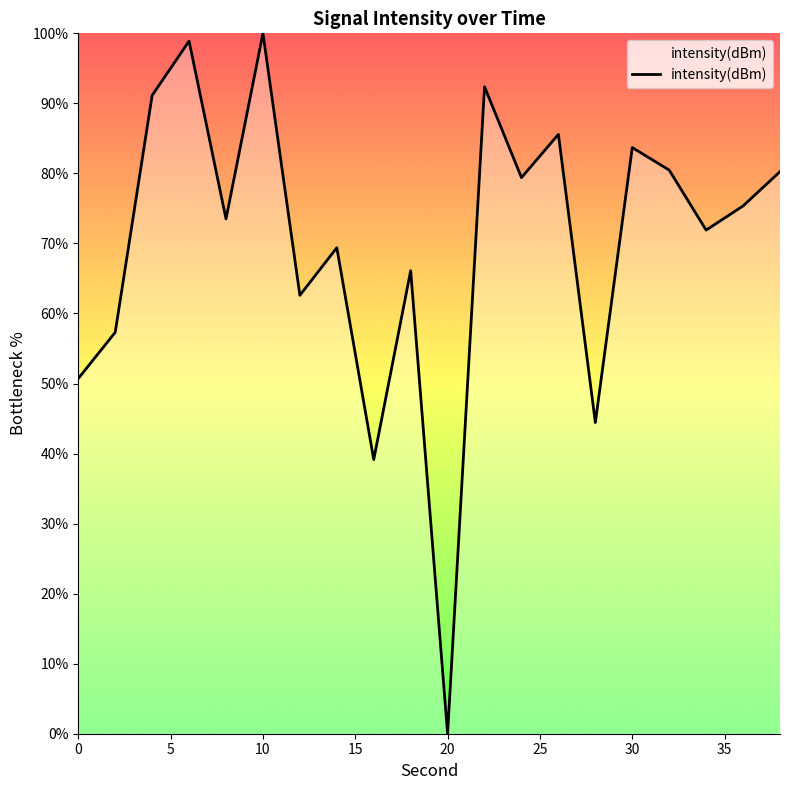

Does the chart display data point markers on the line(s)?

No